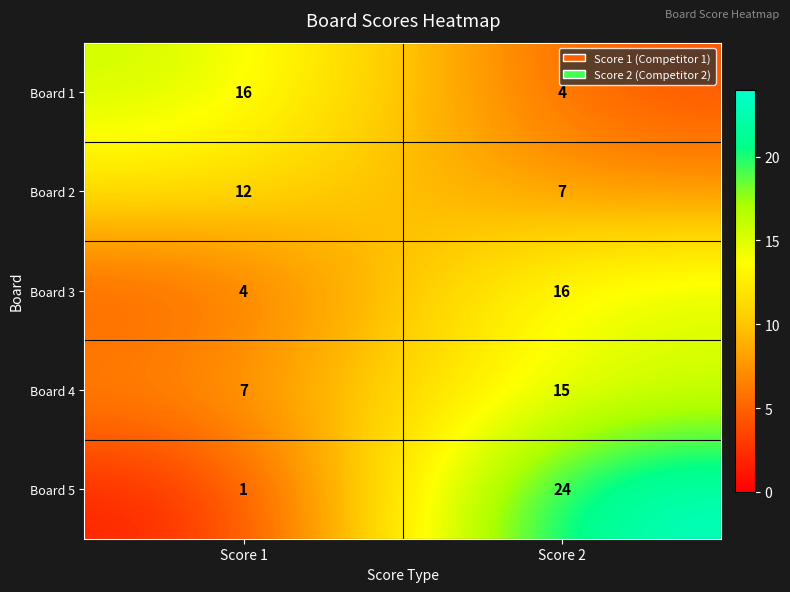

Which series has the largest range (max minus min)?

Board 5